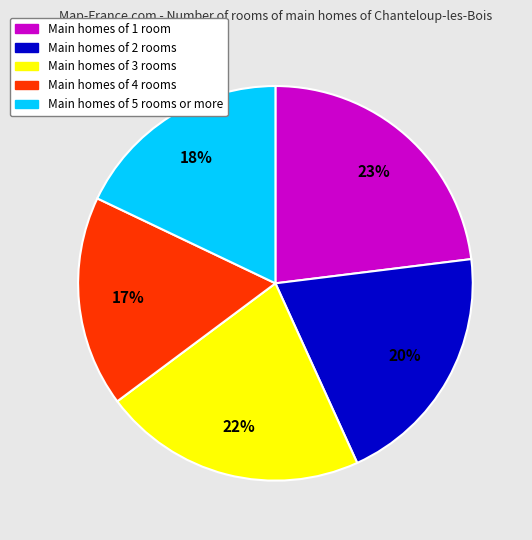

Which slice is the largest?

Main homes of 1 room